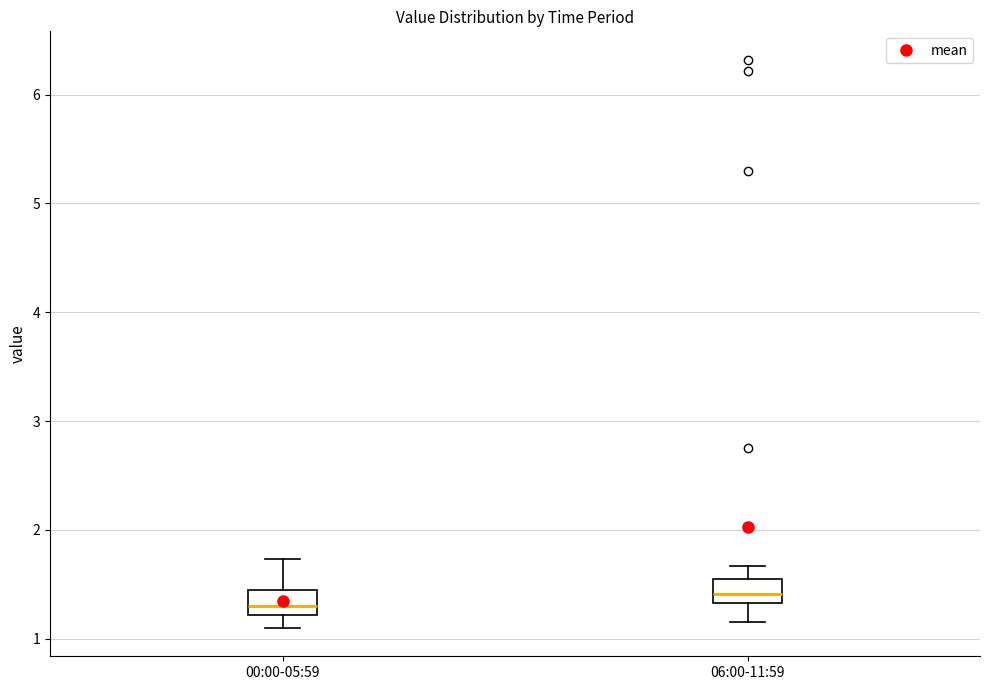

Reading left to right, transcribe this box plot: for each box, give where its median line is, the range the box spans, and where its two whiskers end, as read against the y-axis. The values are not printed on the chart, so give them approximately, as read against the axis.

00:00-05:59: median 1.3, box 1.2 to 1.5, whiskers 1.1 to 1.7
06:00-11:59: median 1.4, box 1.3 to 1.6, whiskers 1.2 to 1.7